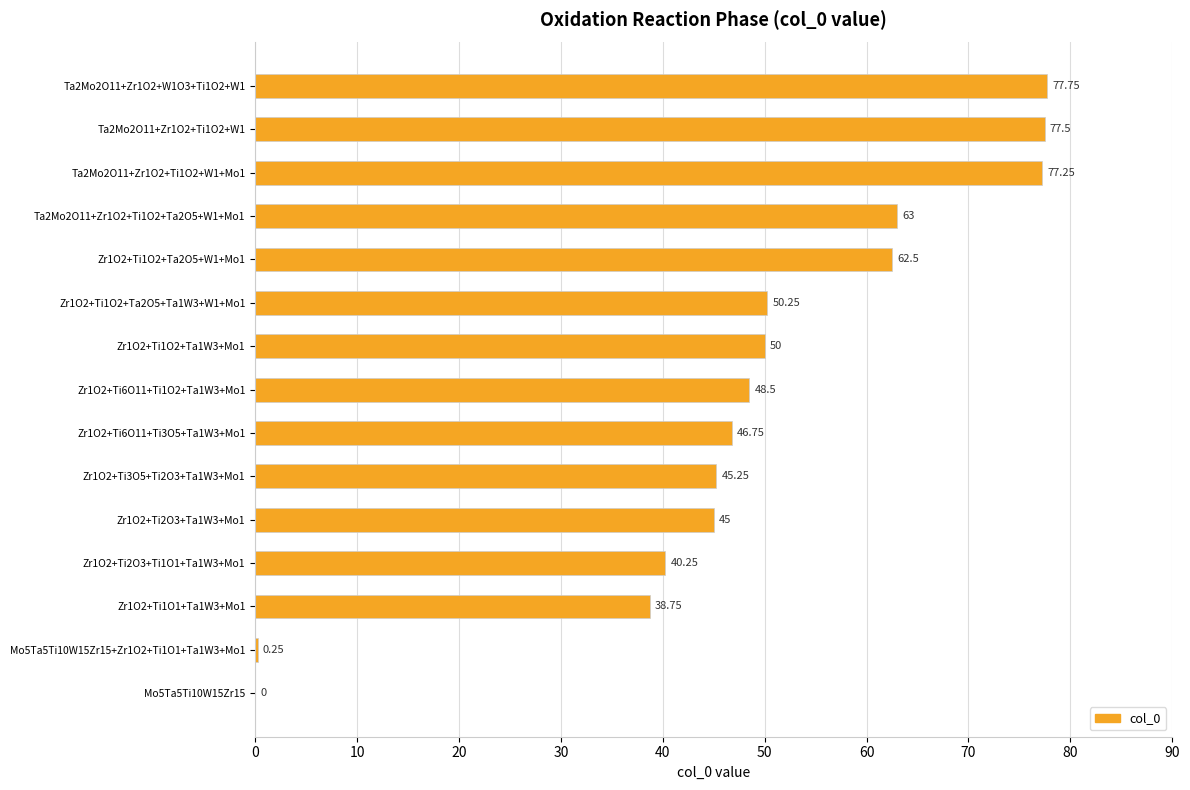

What is the change in value from Zr1O2+Ti2O3+Ta1W3+Mo1 to Ta2Mo2O11+Zr1O2+Ti1O2+Ta2O5+W1+Mo1?

+18.0